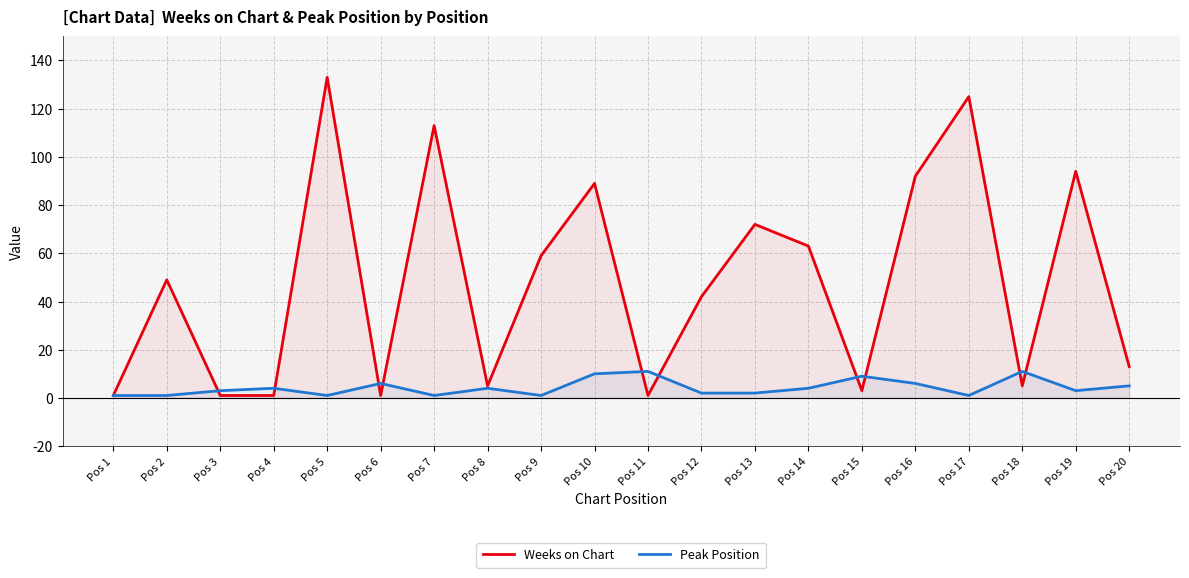

Which has a higher value, Pos 9 or Pos 11?

Pos 9